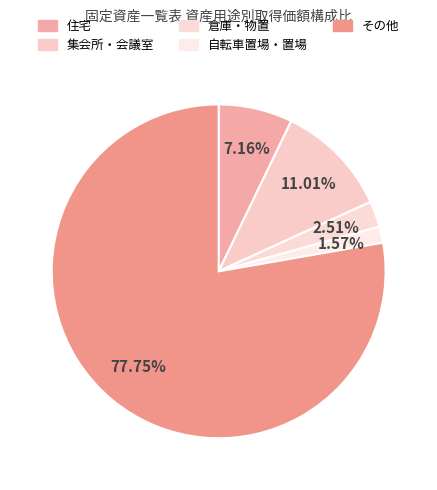

Count the number of slices in the pie.

5